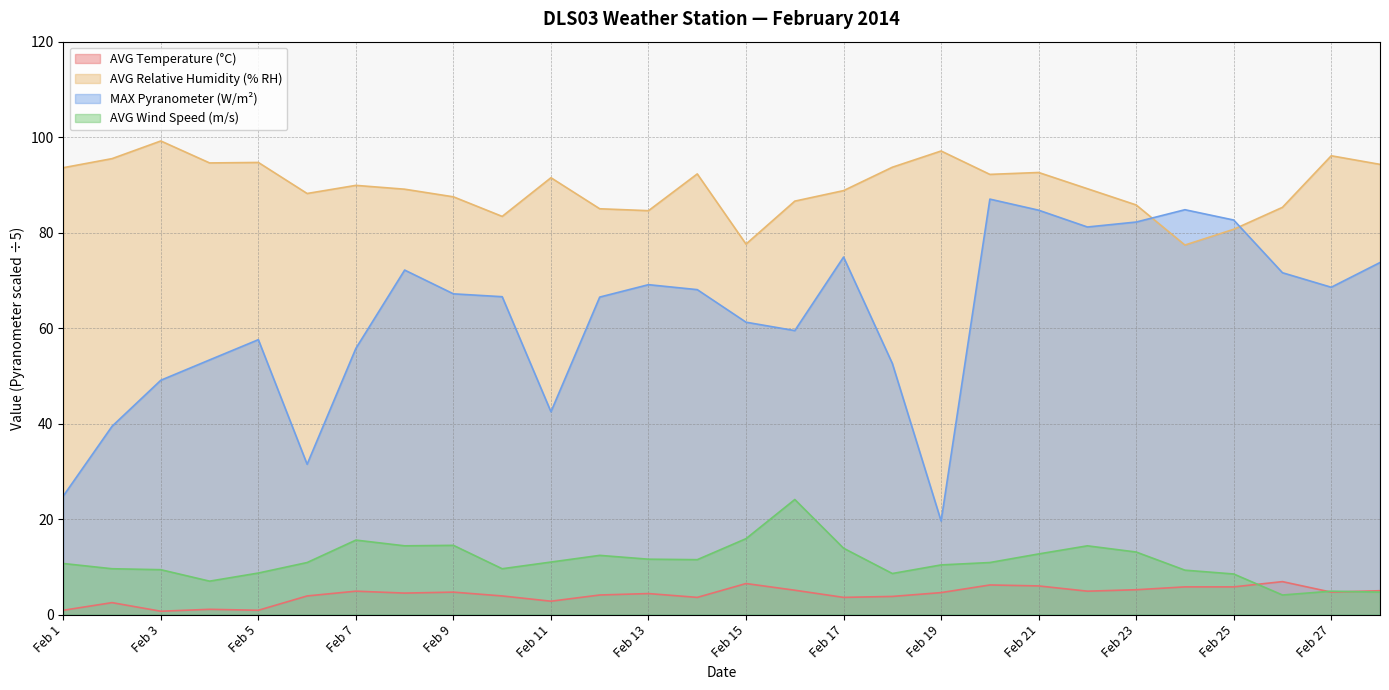

Which series ends up on top after the final intersection of MAX Pyranometer (W/m²) and AVG Relative Humidity (% RH)?

AVG Relative Humidity (% RH)